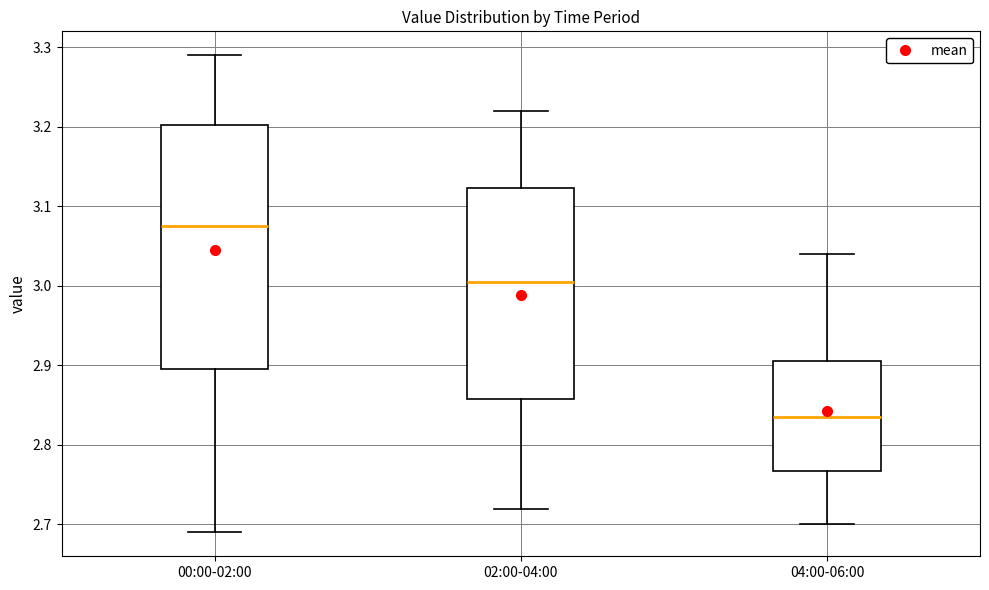

Which box has the lowest median line?

04:00-06:00